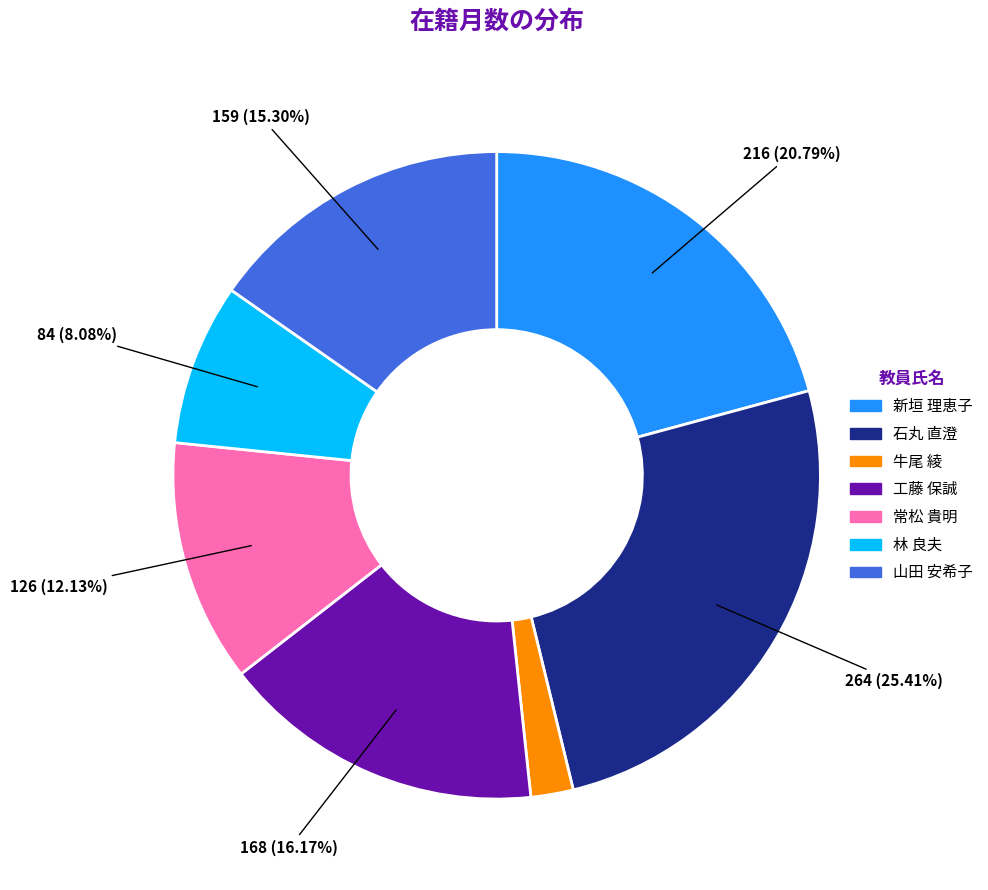

Is there any slice that represents more than half of the pie?

No